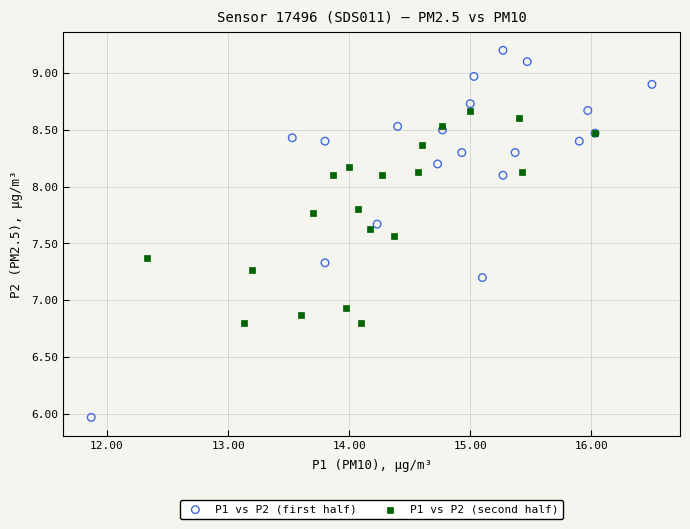

Which series contains the highest Y value?

P1 vs P2 (first half)